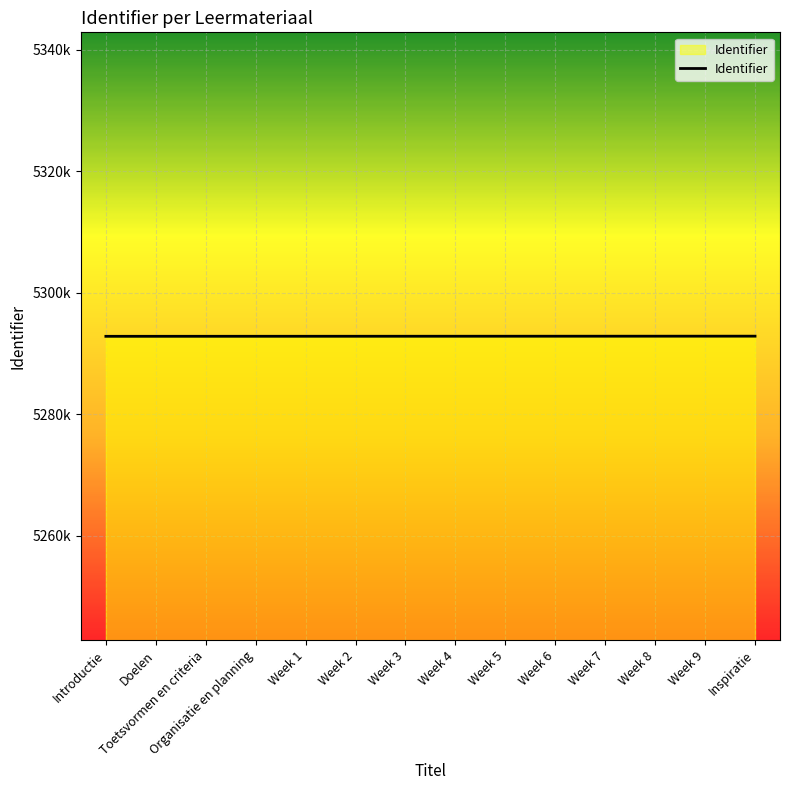

List the labels in order of value, smallest first.

Introductie, Doelen, Toetsvormen en criteria, Organisatie en planning, Week 1, Week 2, Week 3, Week 4, Week 5, Week 6, Week 7, Week 8, Week 9, Inspiratie